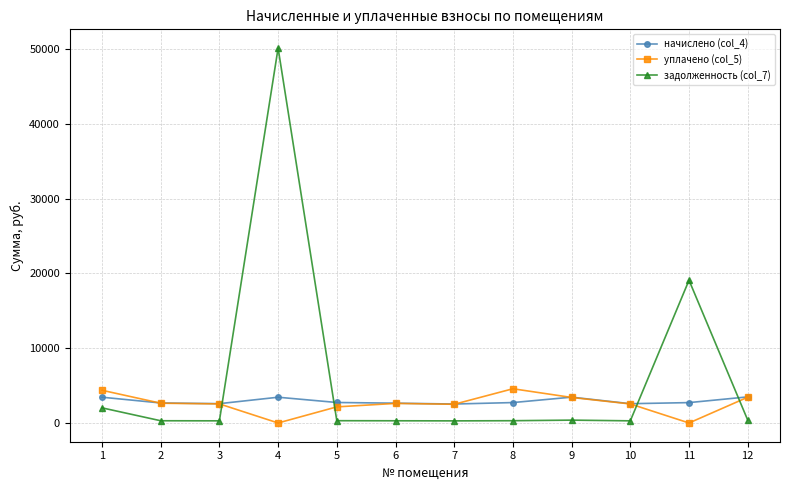

What is the greatest value displayed?

50124.5